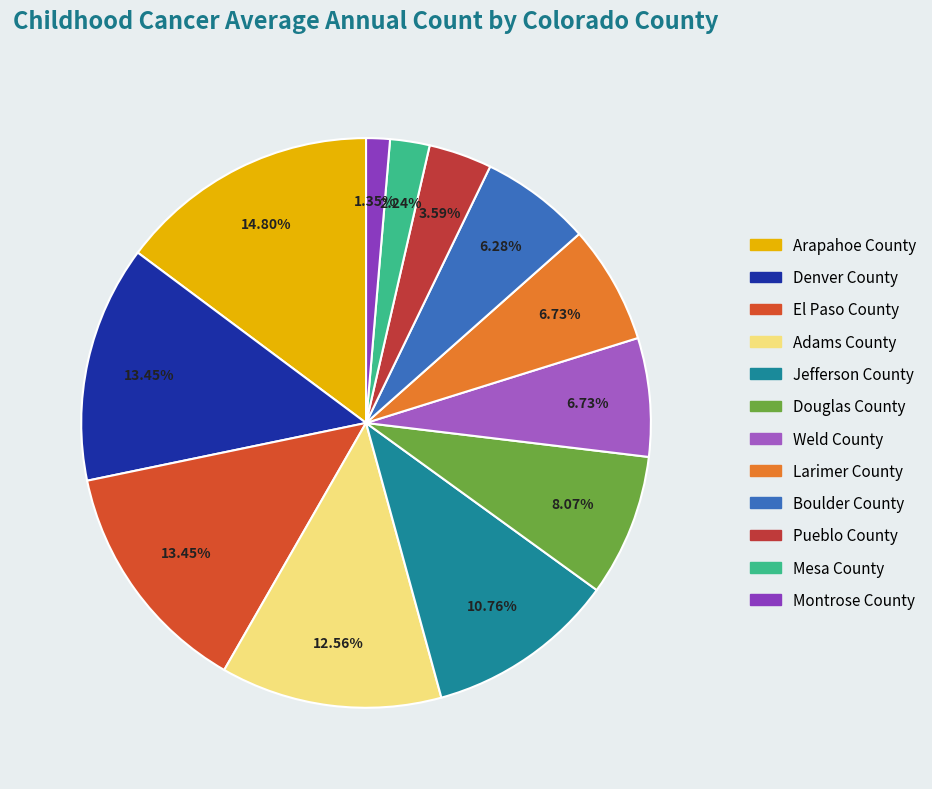

The Montrose County slice represents 13% of the pie. True or false?

False